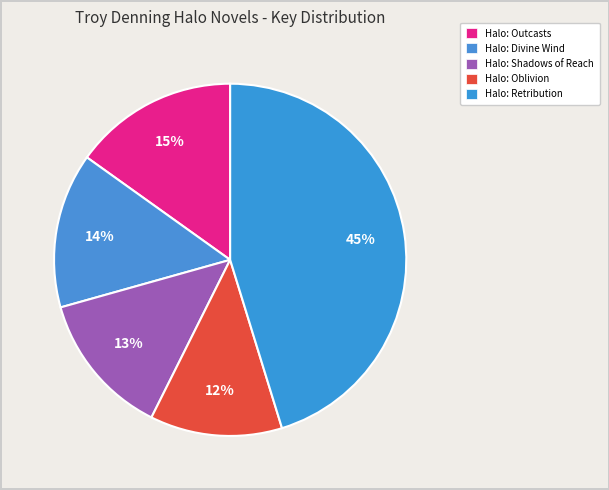

How many segments does this pie chart have?

5